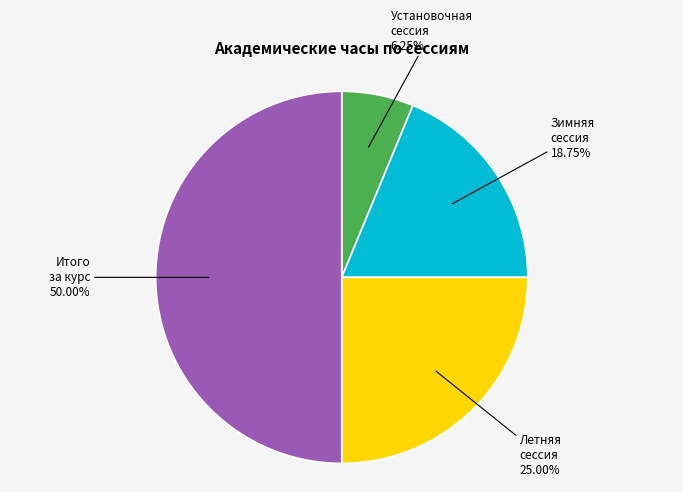

Which has a higher value, Летняя сессия 25.00% or Итого за курс 50.00%?

Итого за курс 50.00%